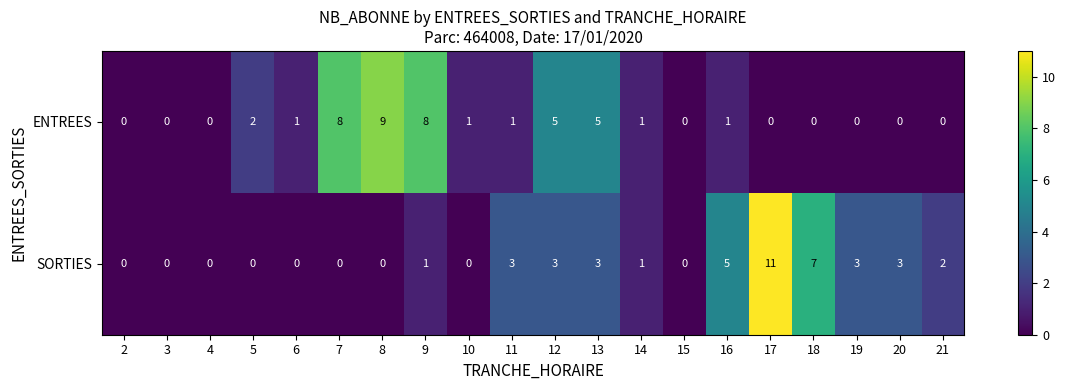

Which label corresponds to the largest value in the chart?

17